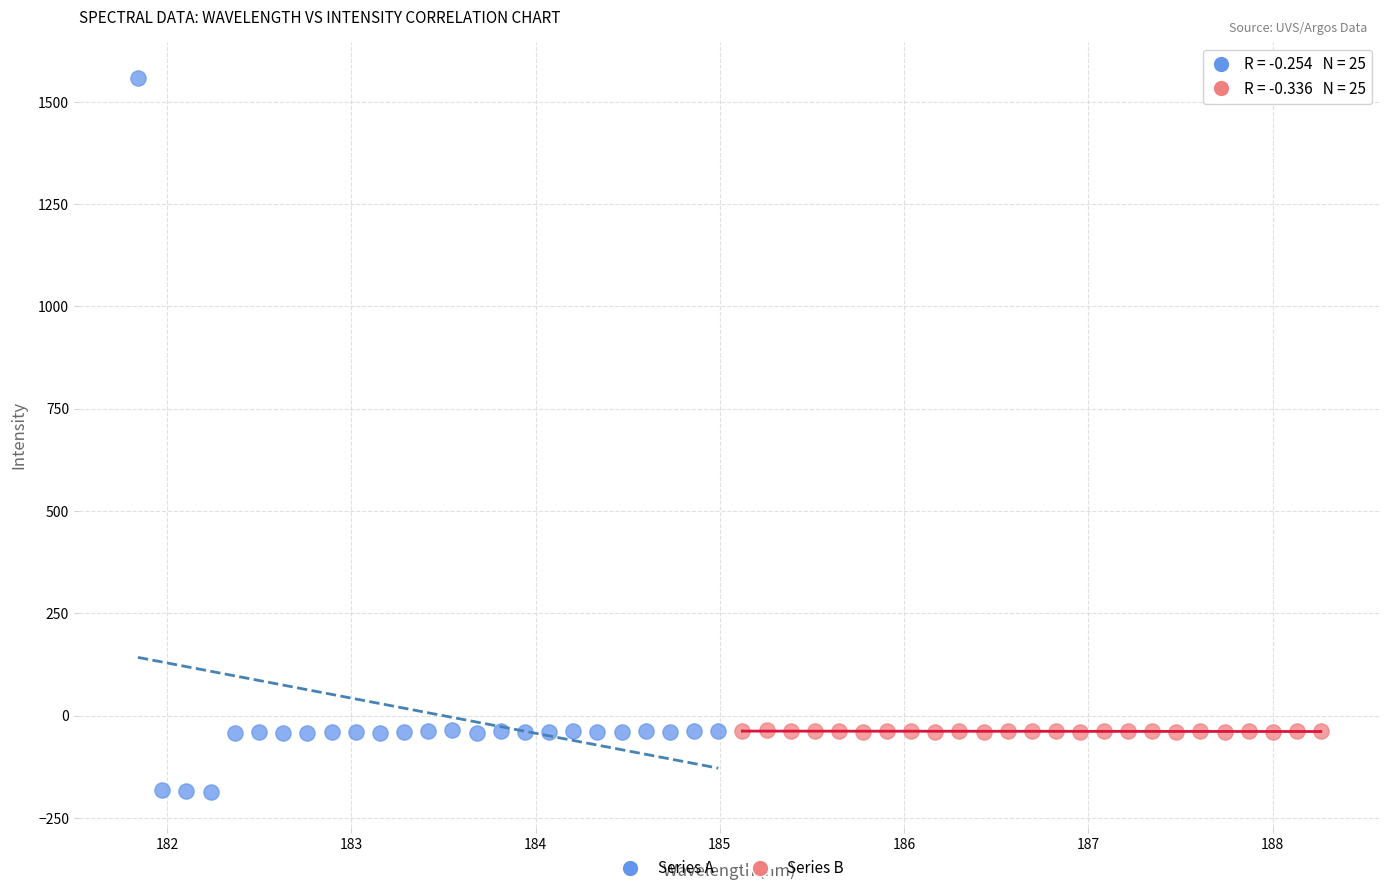

What are all the series names shown in the legend?

Series A, Series B